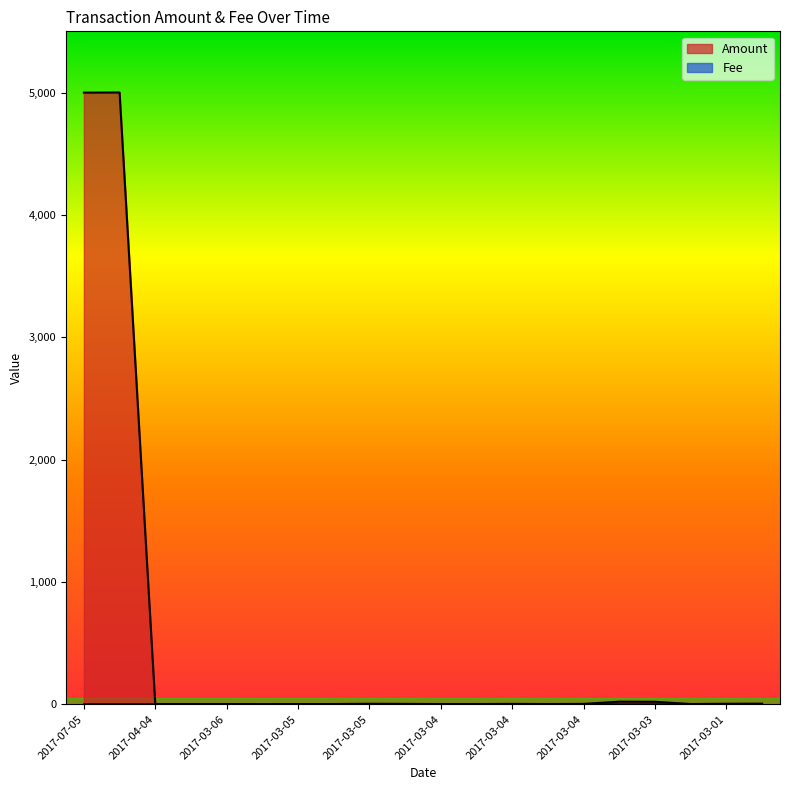

Which has a higher value, 2017-07-05 or 2017-03-02?

2017-07-05